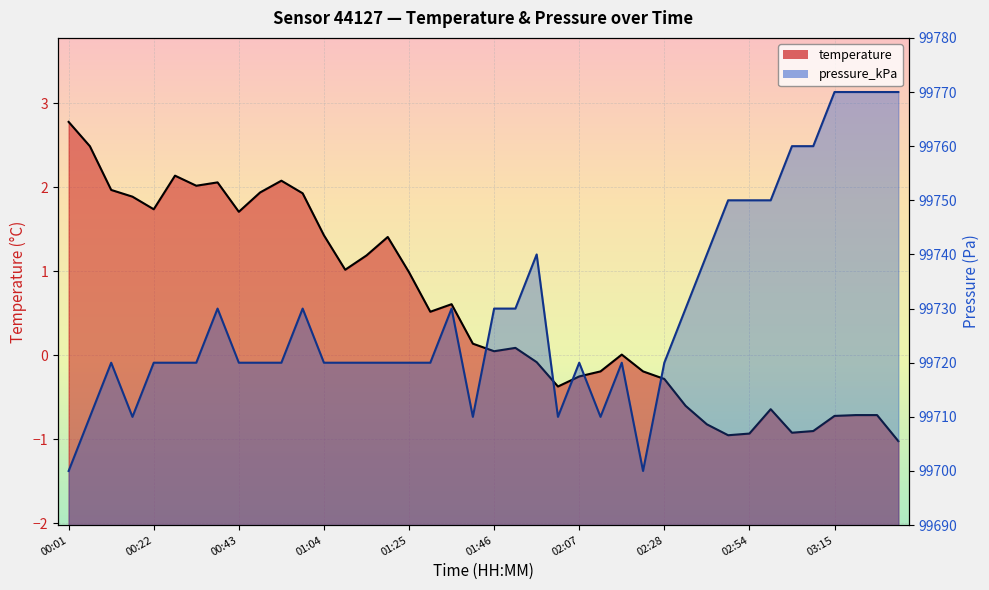

Is the value of pressure_kPa at 02:12 greater than the value of temperature at 00:07?

Yes